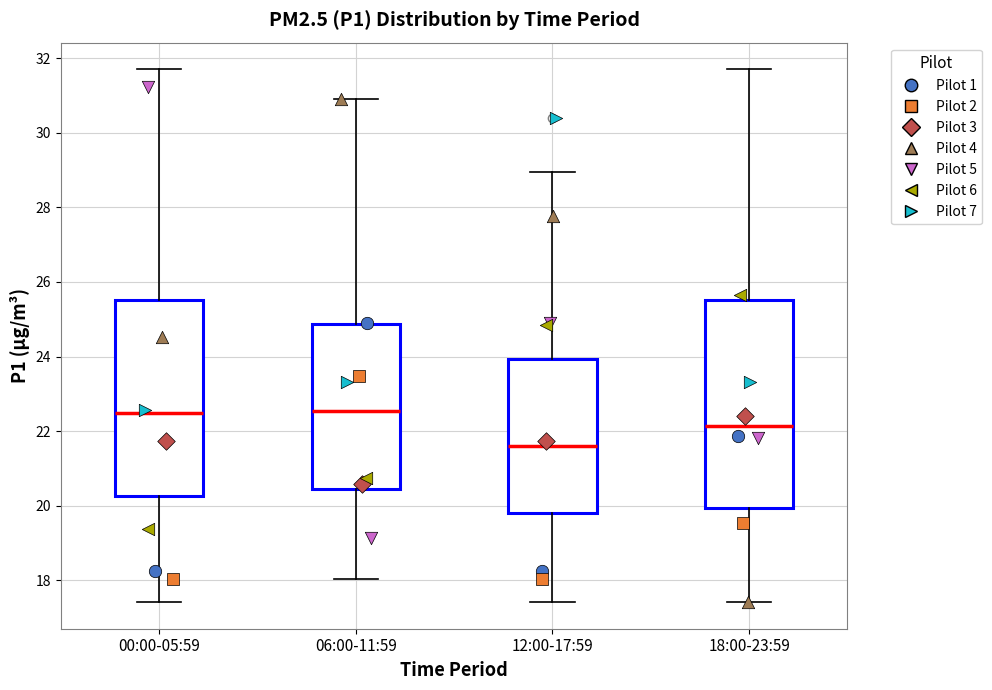

Where does the upper whisker of the box for 00:00-05:59 end on the y-axis? The values are not printed on the chart, so give them approximately, as read against the axis.

31.8